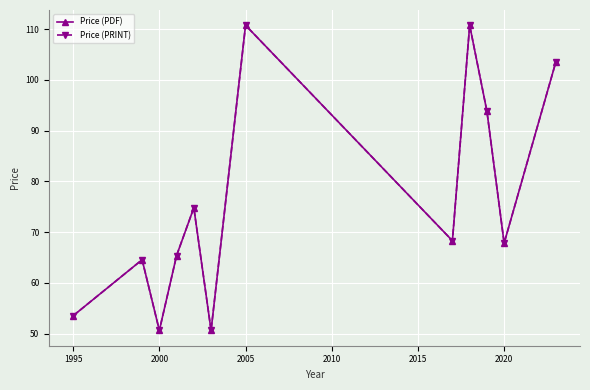

At which category does the chart reach its minimum across all series?

2000